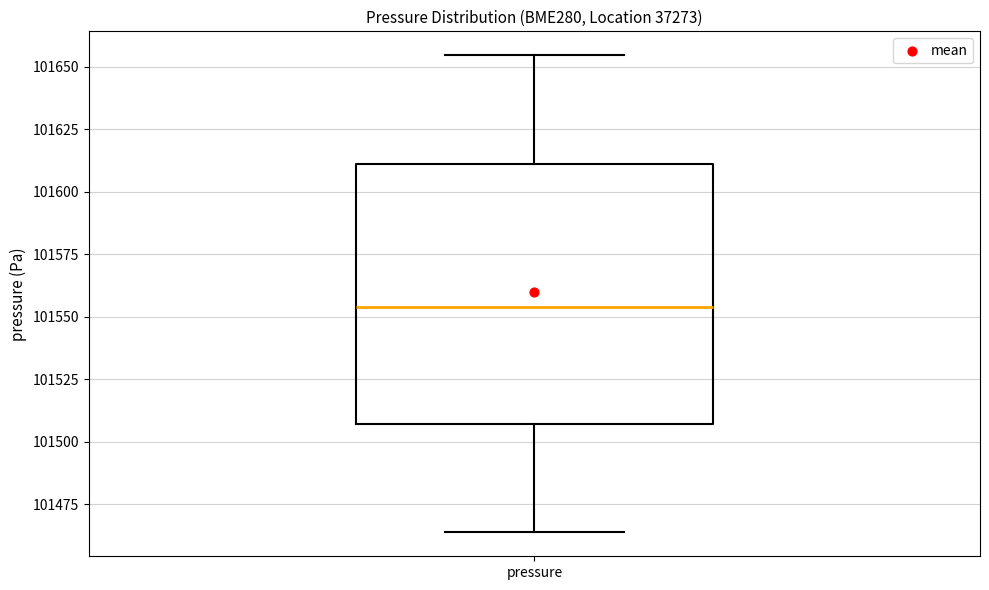

Where does the median line of the box for pressure sit on the y-axis? The values are not printed on the chart, so give them approximately, as read against the axis.

101555